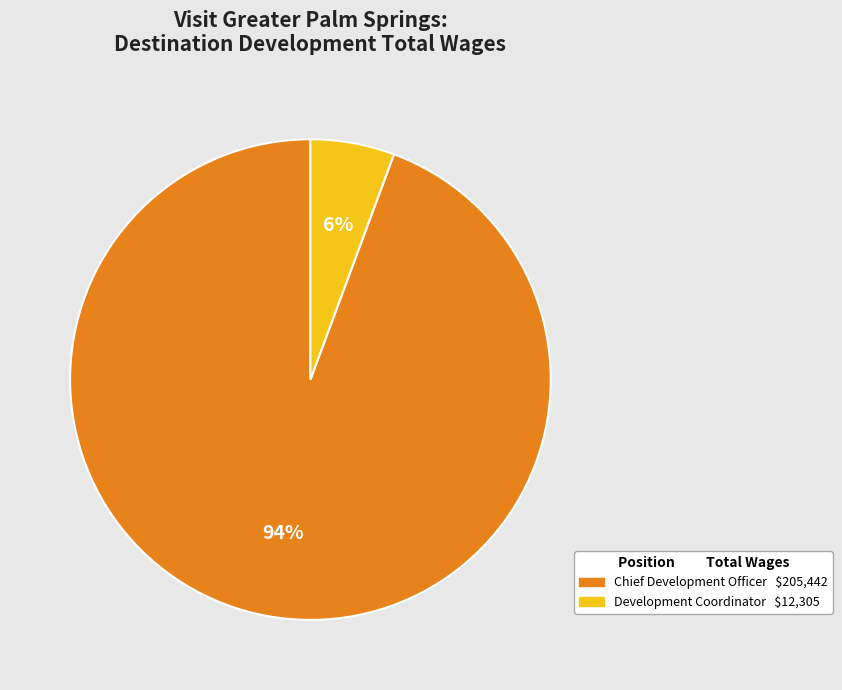

Rank the categories by value from highest to lowest.

Chief Development Officer, Development Coordinator